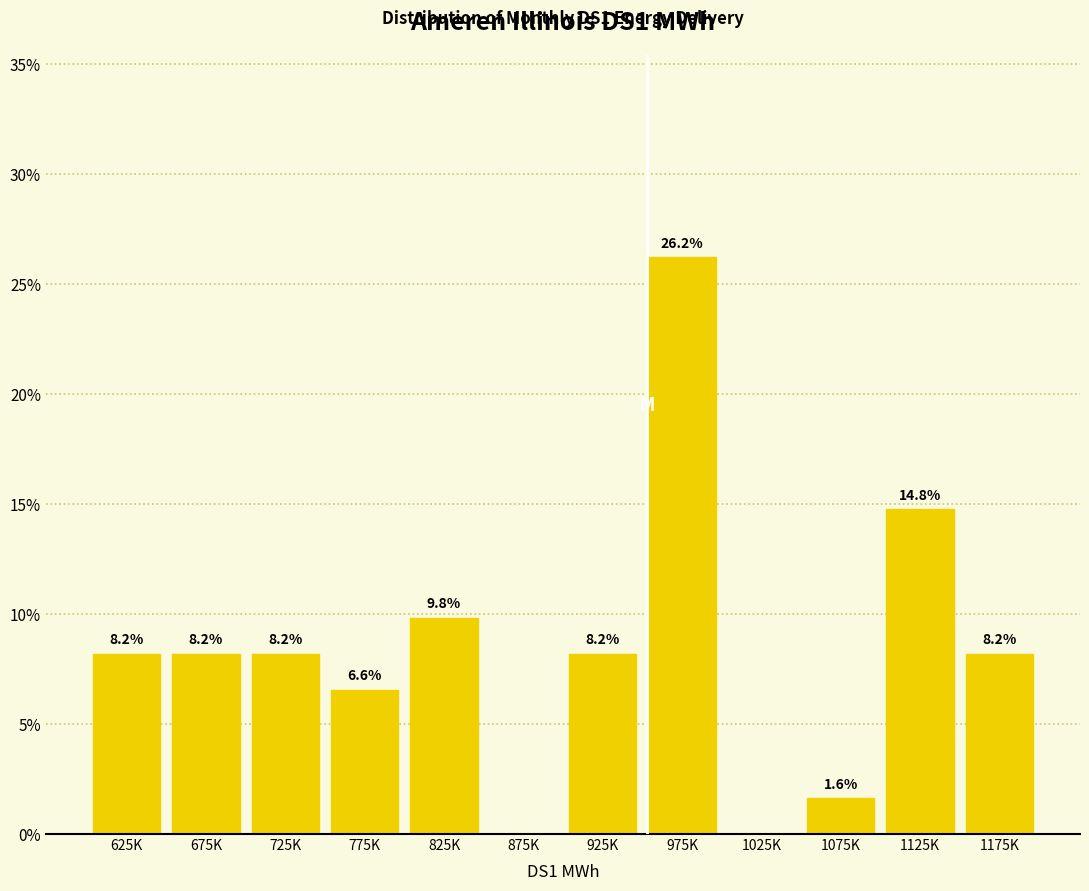

Reading left to right, transcribe all the data shown in this chart.

625K=8.2	675K=8.2	725K=8.2	775K=6.6	825K=9.8	875K=0.0	925K=8.2	975K=26.2	1025K=0.0	1075K=1.6	1125K=14.8	1175K=8.2